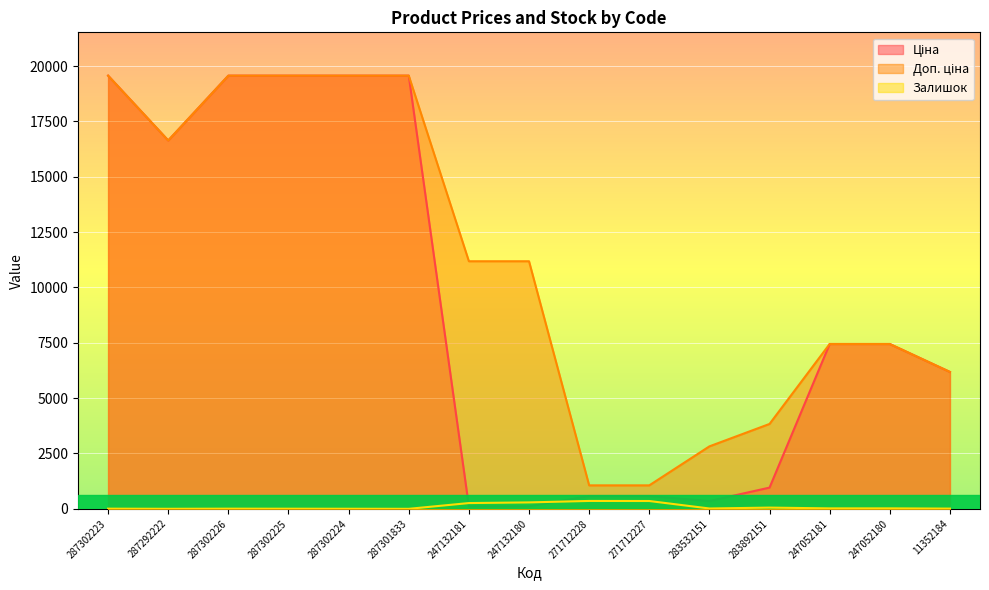

In Залишок, how many points are lower than both neighbors (excluding endpoints)?

4